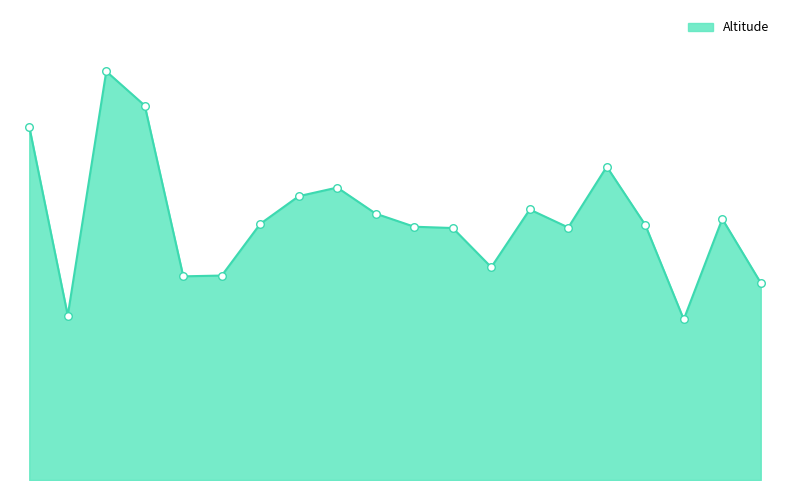

Is this an area chart (filled region under the line)?

Yes